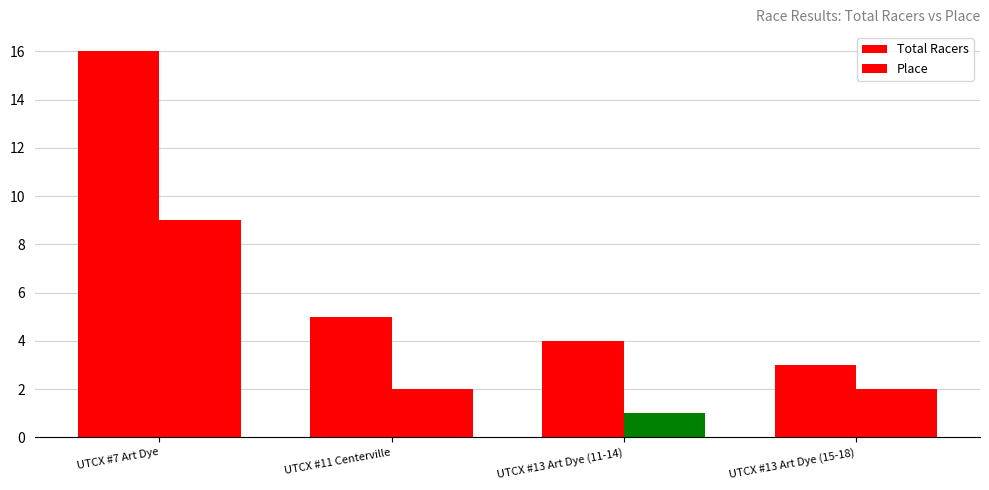

Count the Place values in the range 2 to 9.

3